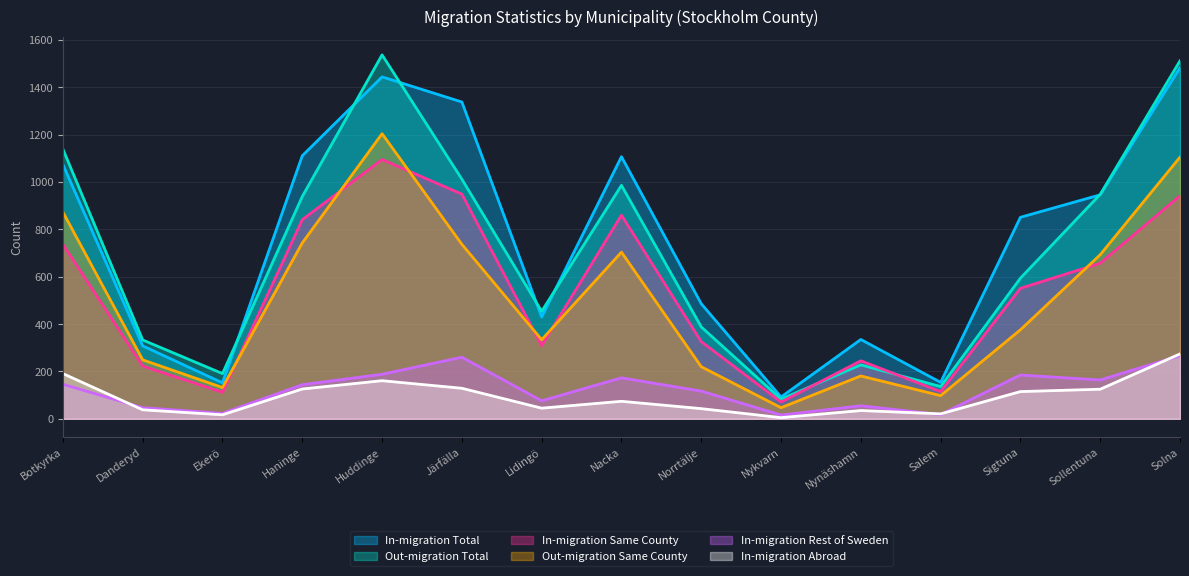

True or false: Out-migration Total and In-migration Same County intersect in this chart.

True